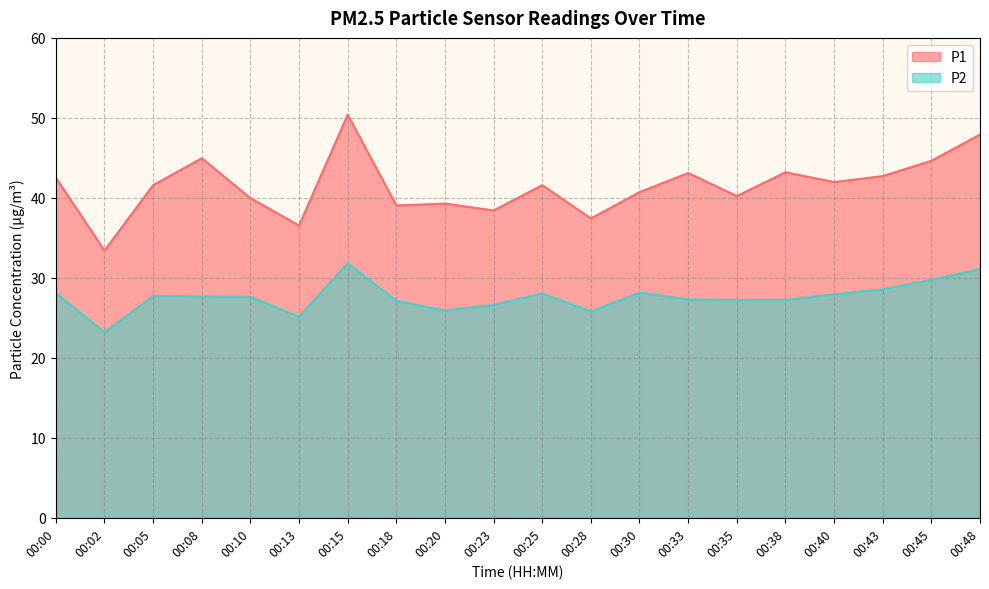

How many data points in P2 are above 27?

15